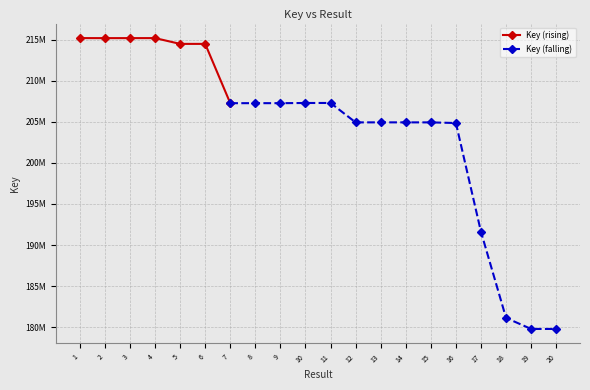

List the labels in order of value, smallest first.

20, 19, 18, 17, 16, 12, 15, 14, 13, 7, 9, 8, 10, 11, 6, 5, 2, 3, 4, 1